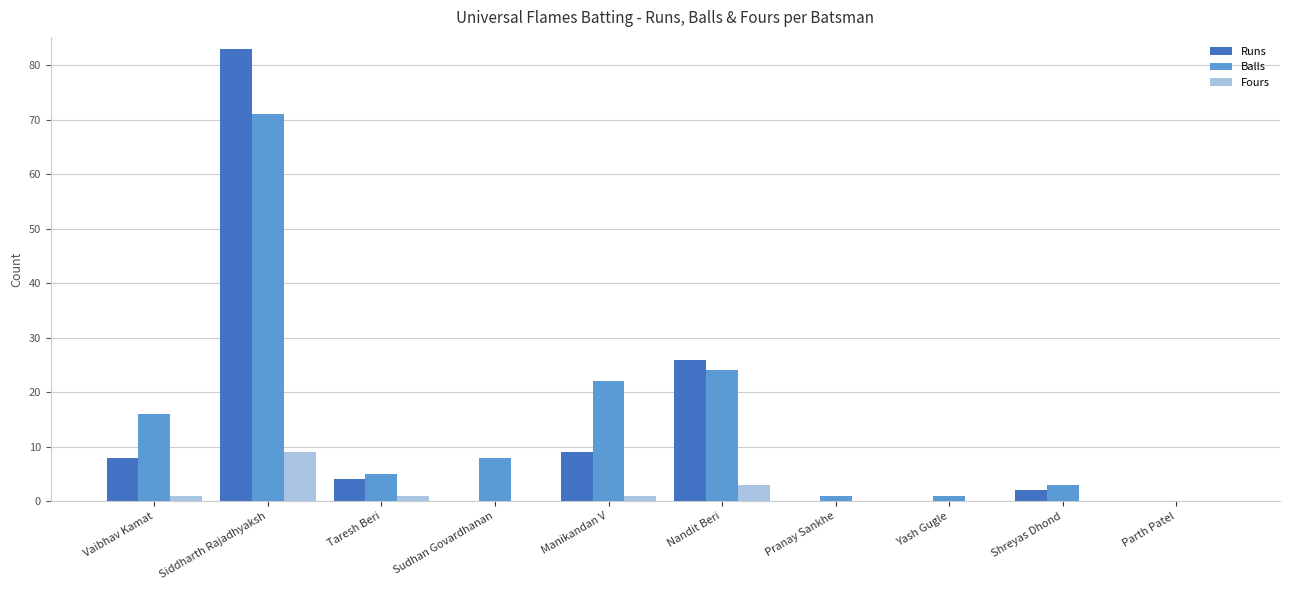

Where is Balls nearest to the value 35?

Nandit Beri